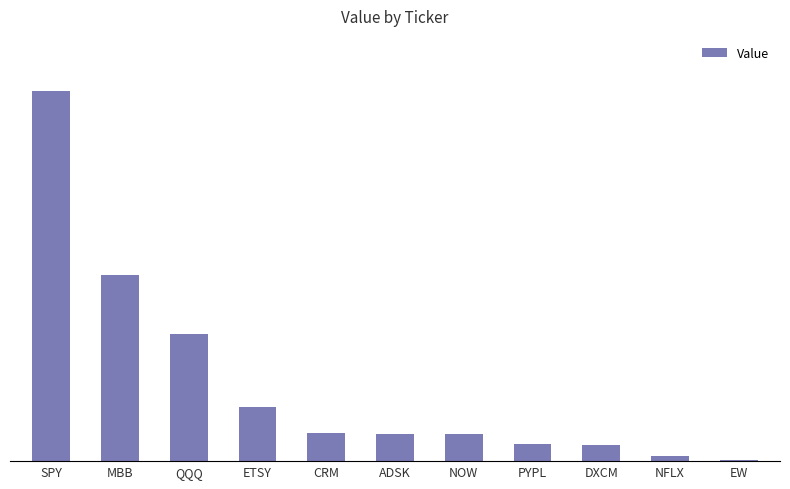

At which label is the value closest to 33628500?

MBB